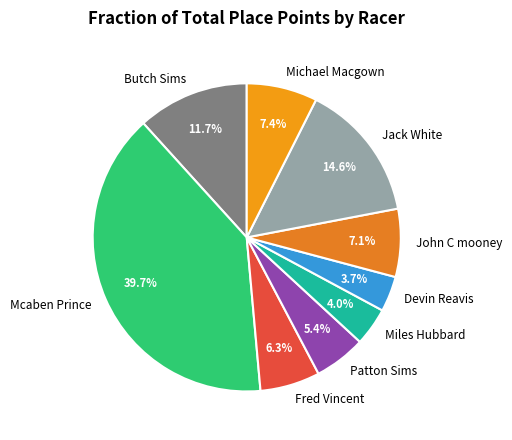

What is the ratio of the value at Butch Sims to the value at Fred Vincent?

1.9